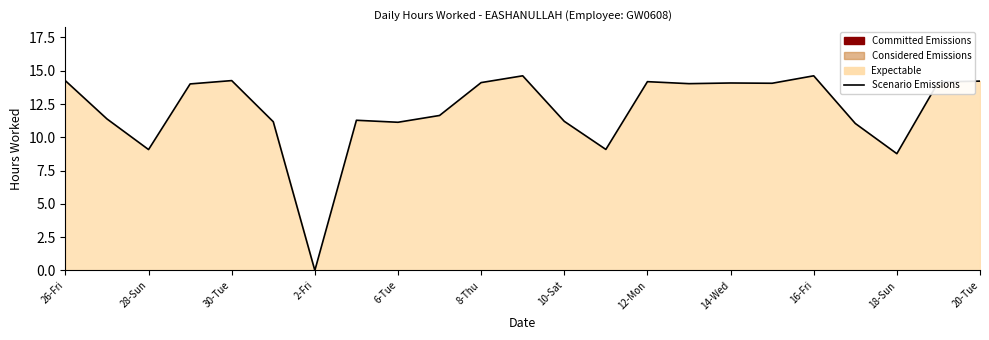

What is the approximate value at 12-Mon?

14.2